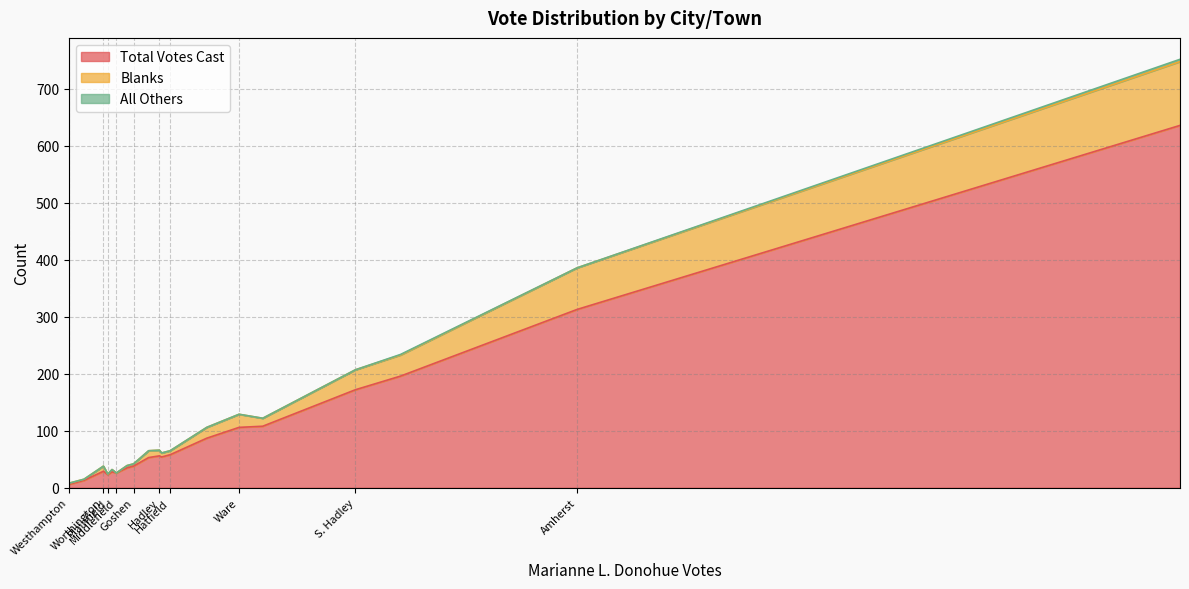

In Total Votes Cast, how many points are lower than both neighbors (excluding endpoints)?

7